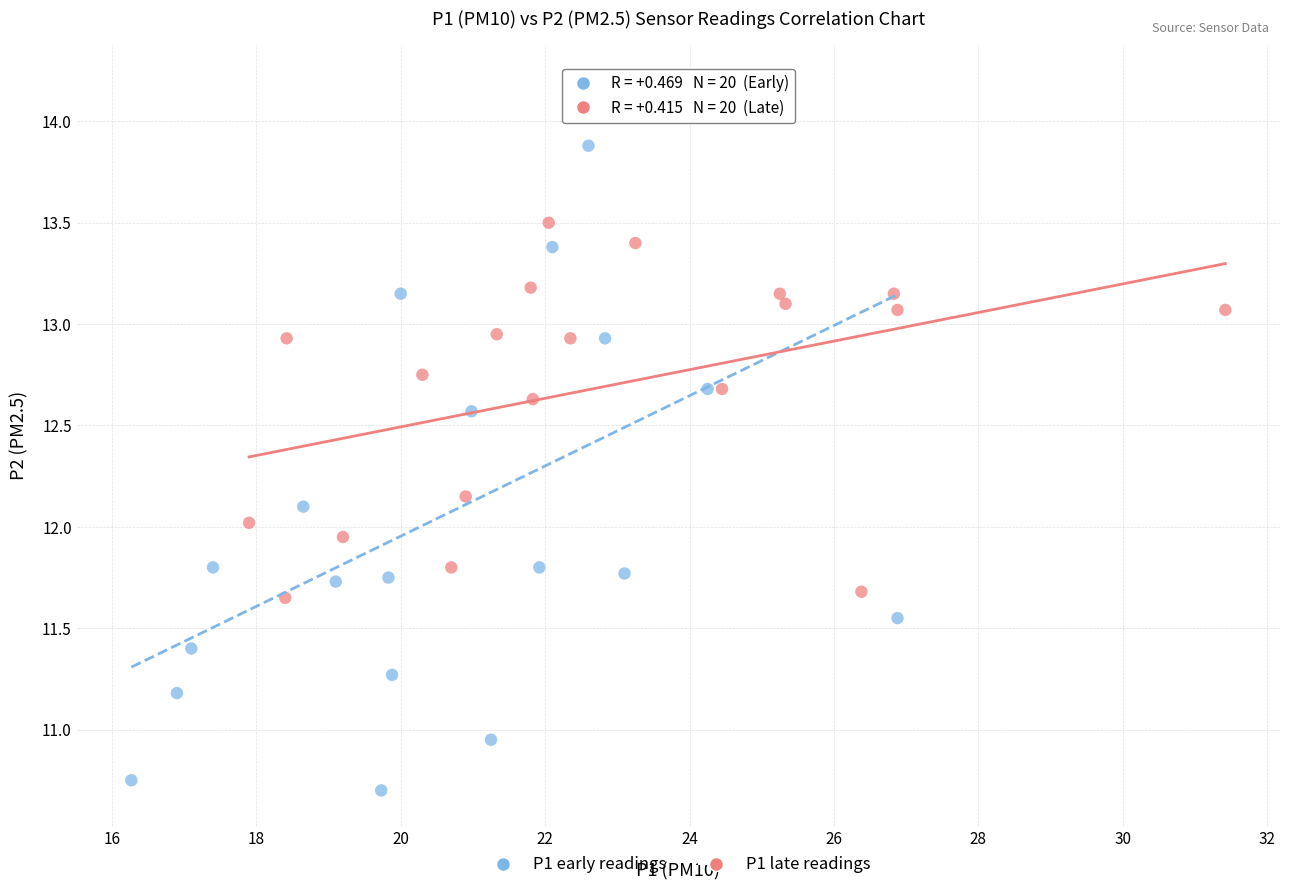

Which series has the widest spread of Y values?

P1 early readings